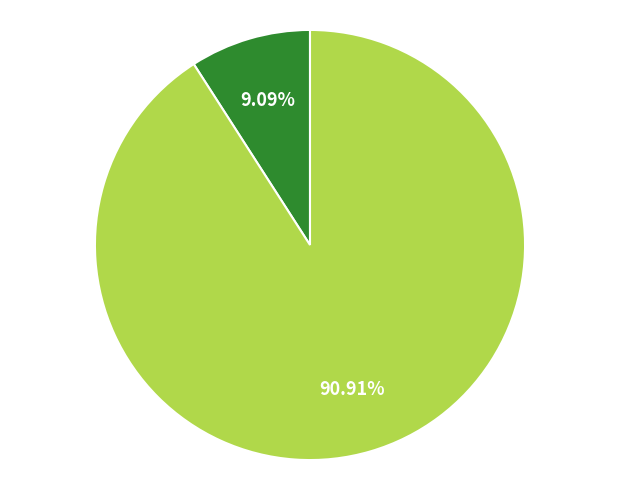

Does any single category account for the majority?

Yes